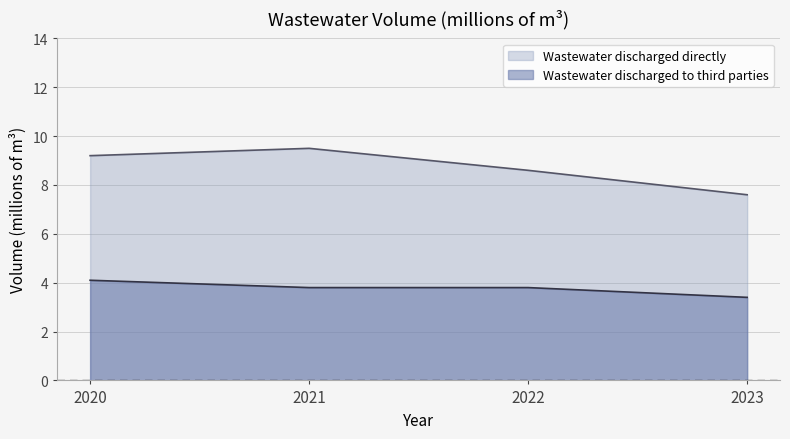

Reading left to right, what are all the values shown in this chart?

Wastewater discharged directly: 2020=9.2	2021=9.5	2022=8.6	2023=7.6
Wastewater discharged to third parties: 2020=4.1	2021=3.8	2022=3.8	2023=3.4